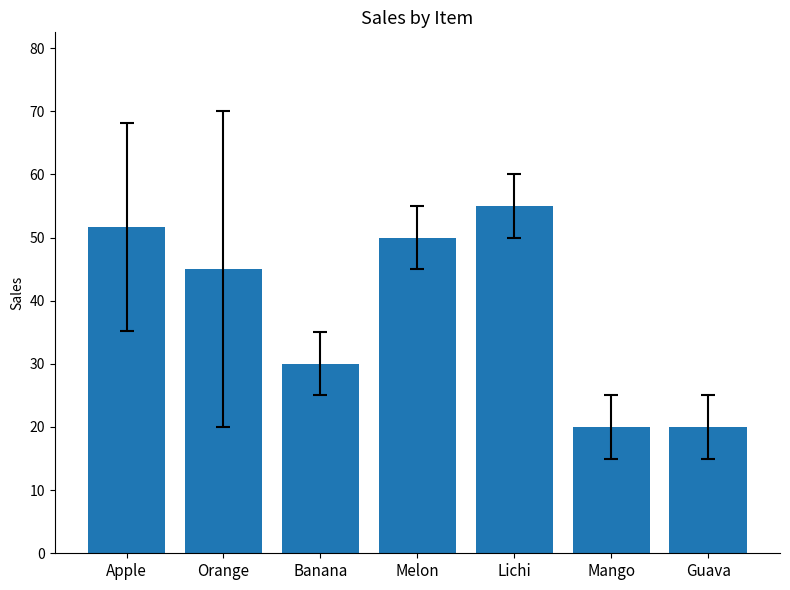

The value at Orange is 21.2. True or false?

False